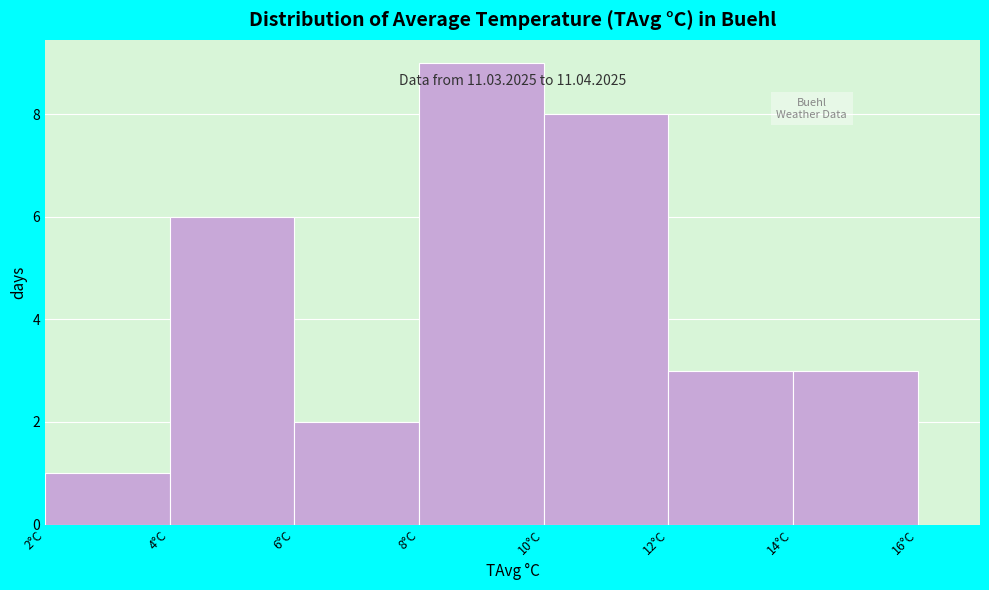

Over which range of the x-axis is the bar tallest?

8 to 10